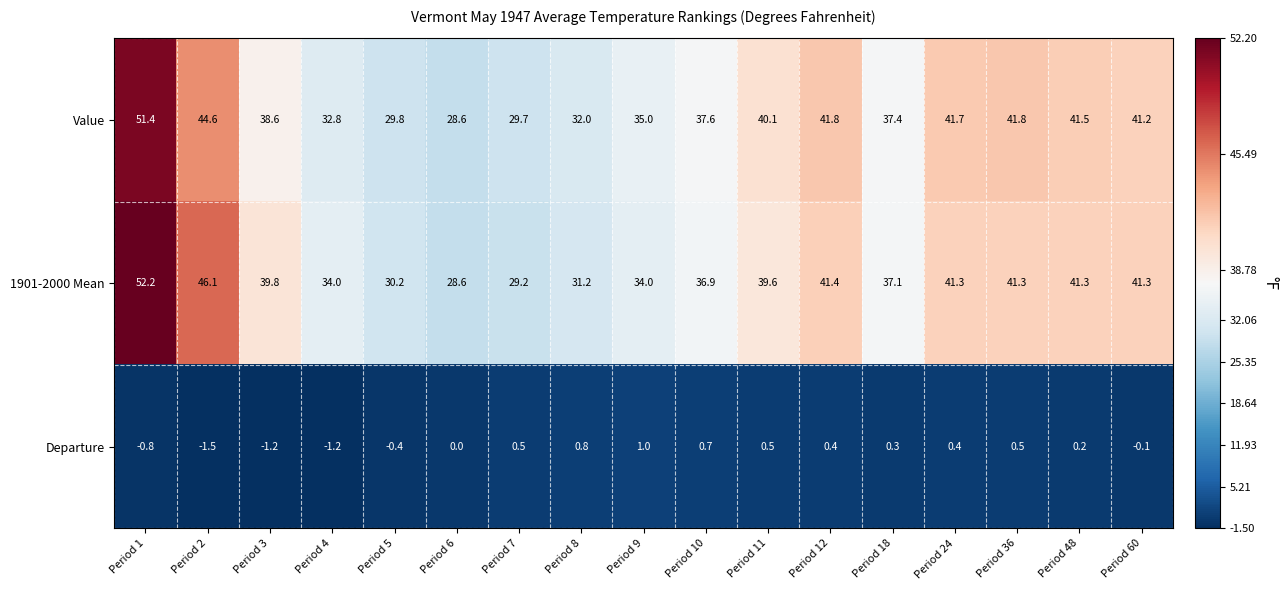

At how many categories does at least one series exceed 48?

1